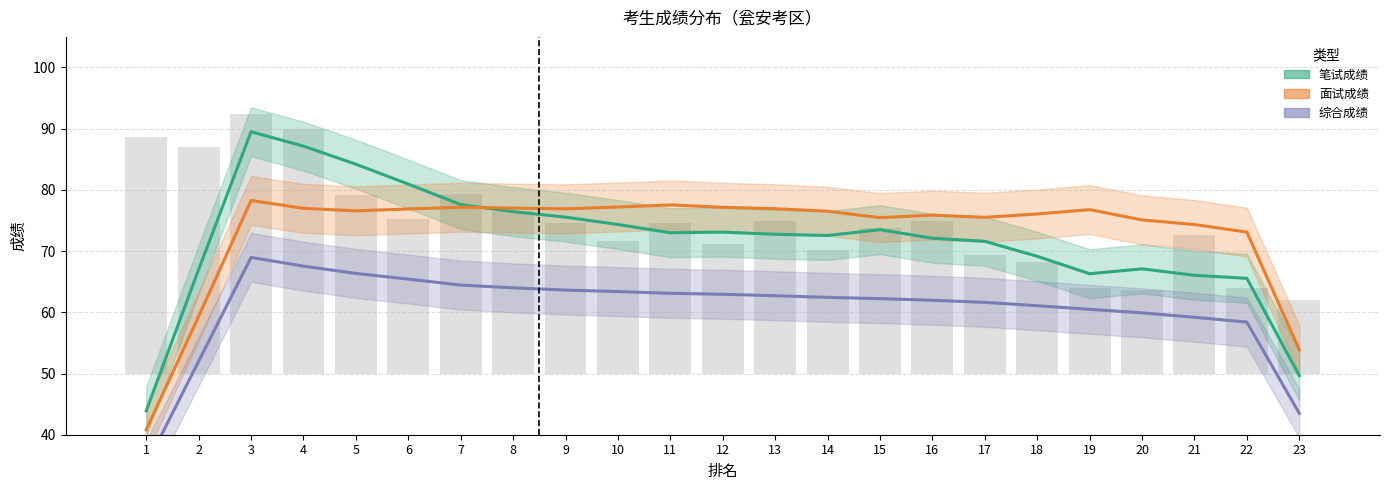

Reading right to left, list all the values displayed in this chart.

笔试成绩: 23=49.6	22=65.5	21=66.0	20=67.1	19=66.3	18=69.2	17=71.6	16=72.1	15=73.5	14=72.5	13=72.8	12=73.1	11=73.0	10=74.3	9=75.5	8=76.5	7=77.6	6=80.9	5=84.2	4=87.1	3=89.5	2=67.0	1=43.9
面试成绩: 23=53.9	22=73.1	21=74.3	20=75.1	19=76.8	18=76.1	17=75.5	16=75.9	15=75.5	14=76.5	13=76.9	12=77.2	11=77.5	10=77.2	9=76.9	8=77.0	7=77.2	6=76.9	5=76.6	4=77.0	3=78.3	2=59.3	1=40.8
综合成绩: 23=43.5	22=58.4	21=59.2	20=59.9	19=60.5	18=61.1	17=61.6	16=62.0	15=62.2	14=62.4	13=62.7	12=62.9	11=63.1	10=63.4	9=63.6	8=64.0	7=64.5	6=65.4	5=66.4	4=67.5	3=69.0	2=52.0	1=35.0